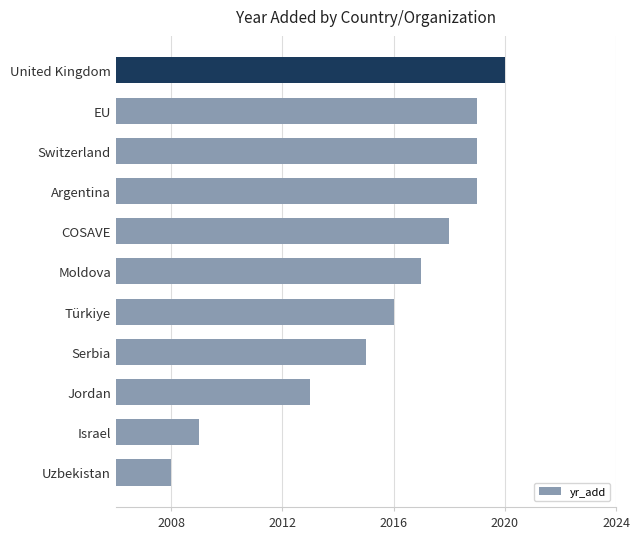

How many series are shown in this chart?

1